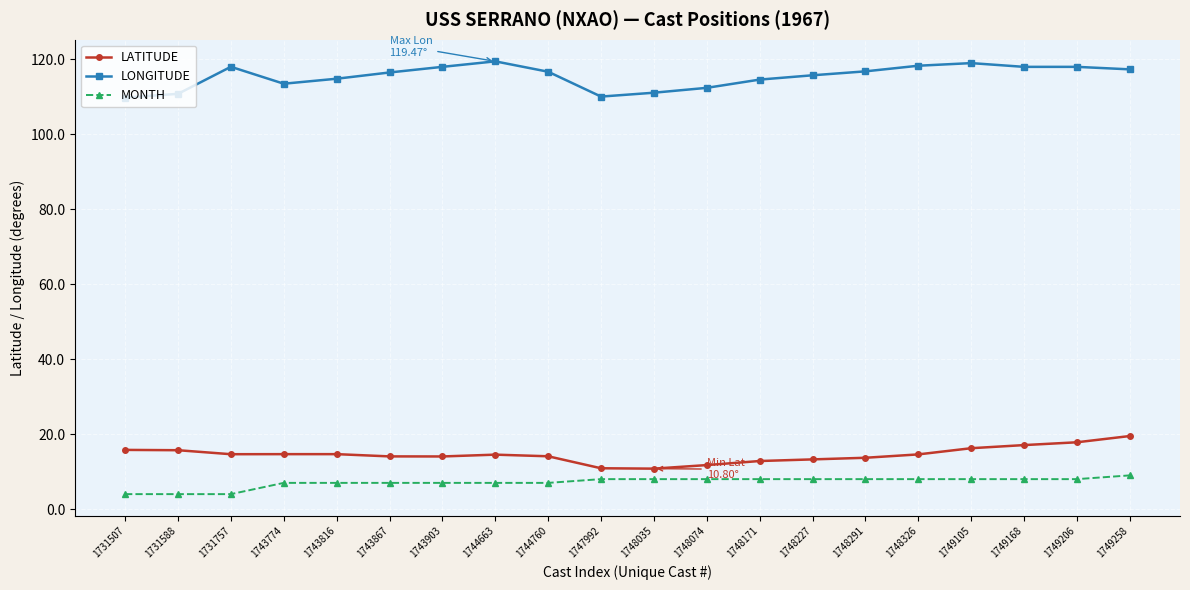

True or false: MONTH and LATITUDE intersect in this chart.

False